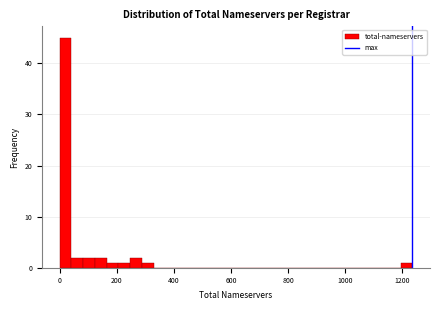

Read against the x-axis, roughly where is the centre of the tallest bar?

20